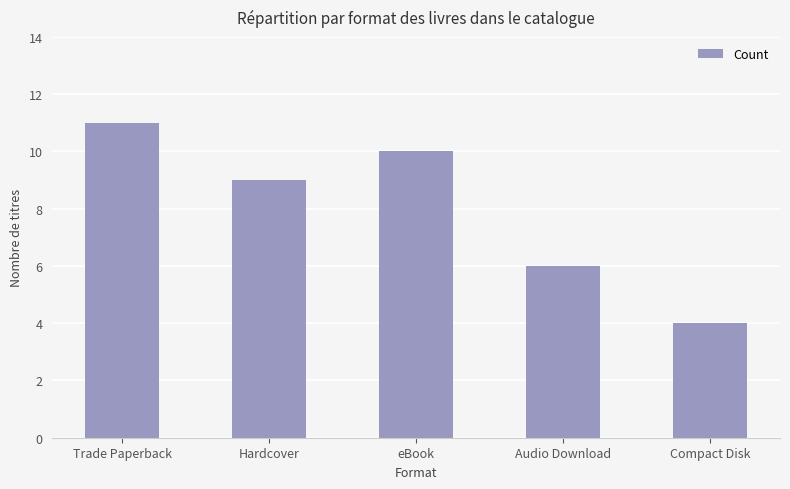

What is the difference between the maximum and minimum values?

7